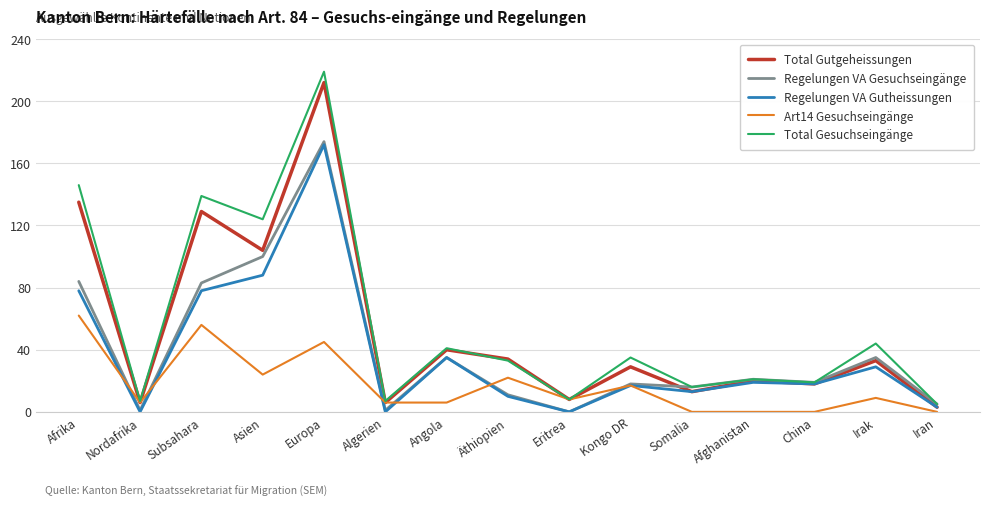

Which label corresponds to the largest value in the chart?

Europa